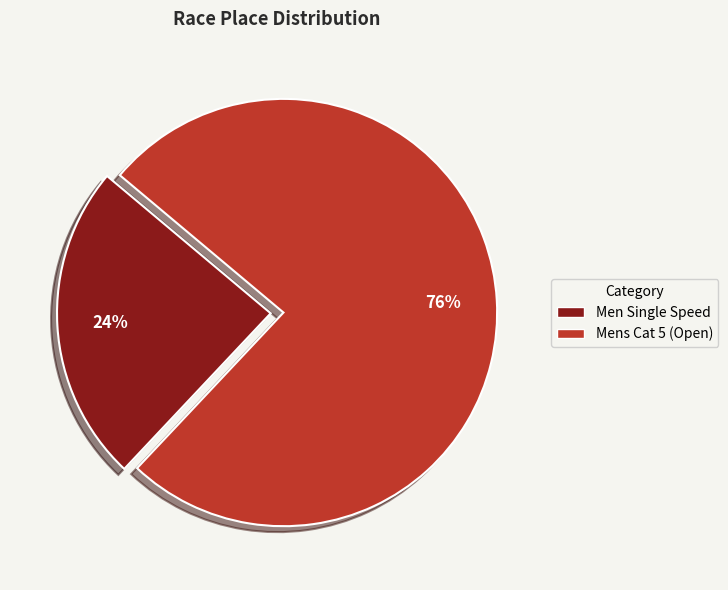

What is the smallest slice in the pie chart?

Men Single Speed